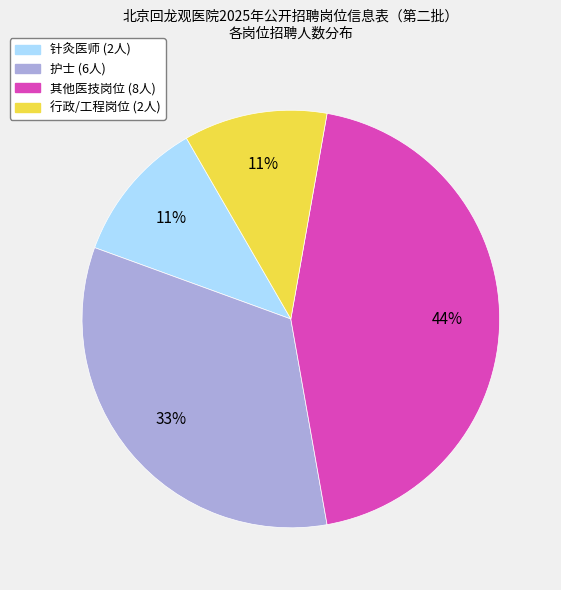

Does any single category account for the majority?

No